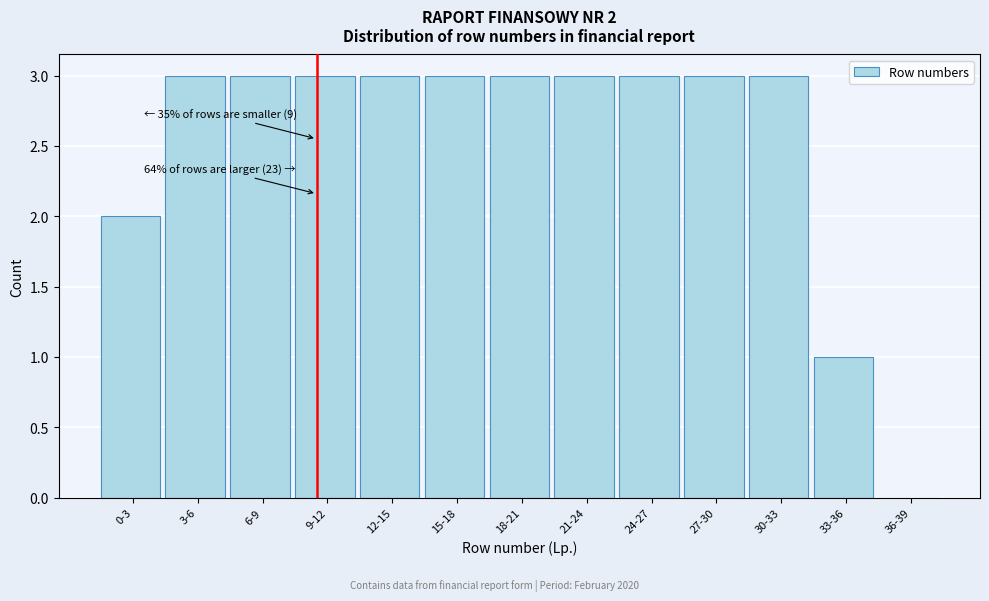

Reading right to left, transcribe all the data shown in this chart.

36-39=0	33-36=1	30-33=3	27-30=3	24-27=3	21-24=3	18-21=3	15-18=3	12-15=3	9-12=3	6-9=3	3-6=3	0-3=2